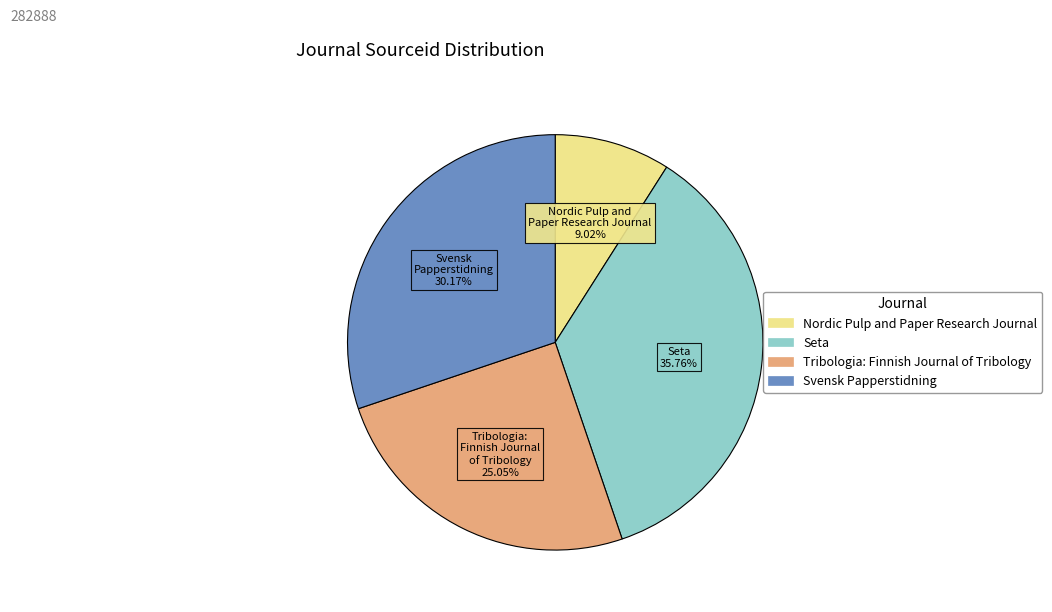

What percentage is the Seta slice, to the nearest percent?

36%